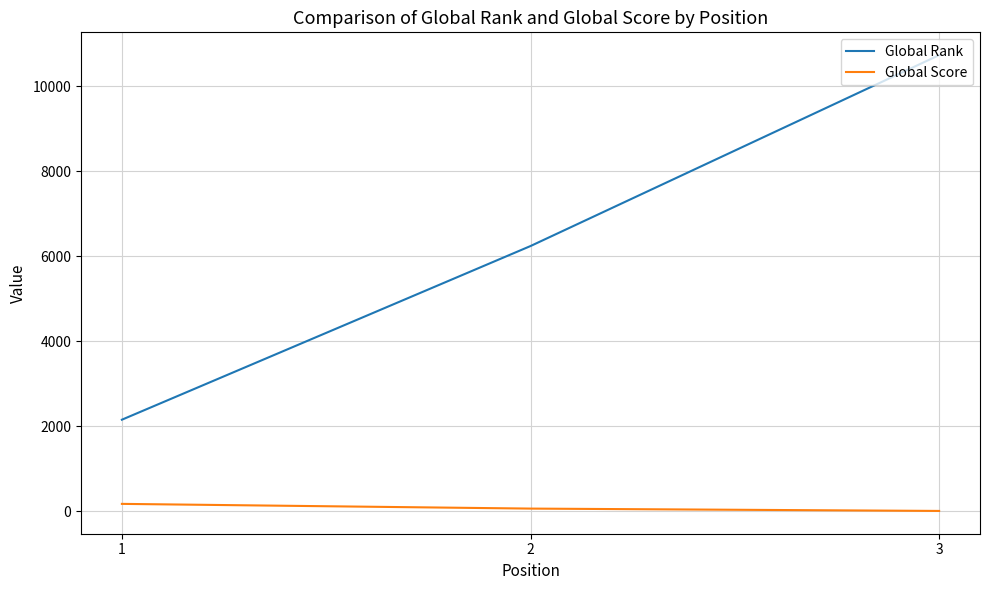

At which label does Global Score first exceed 63?

1